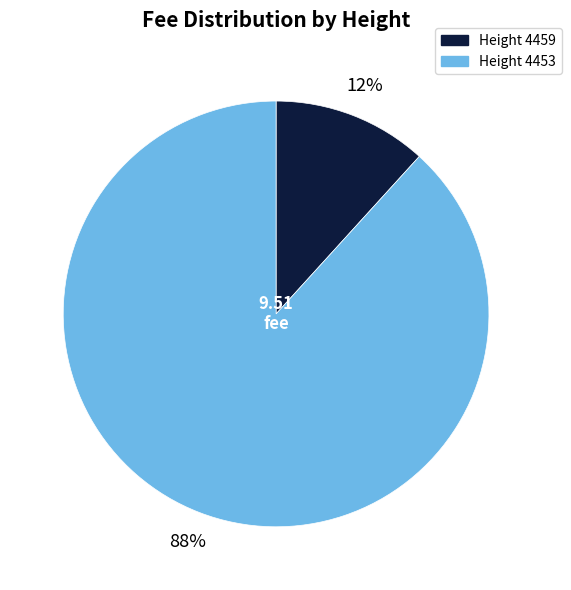

To the nearest percent, what is the average slice percentage?

50%